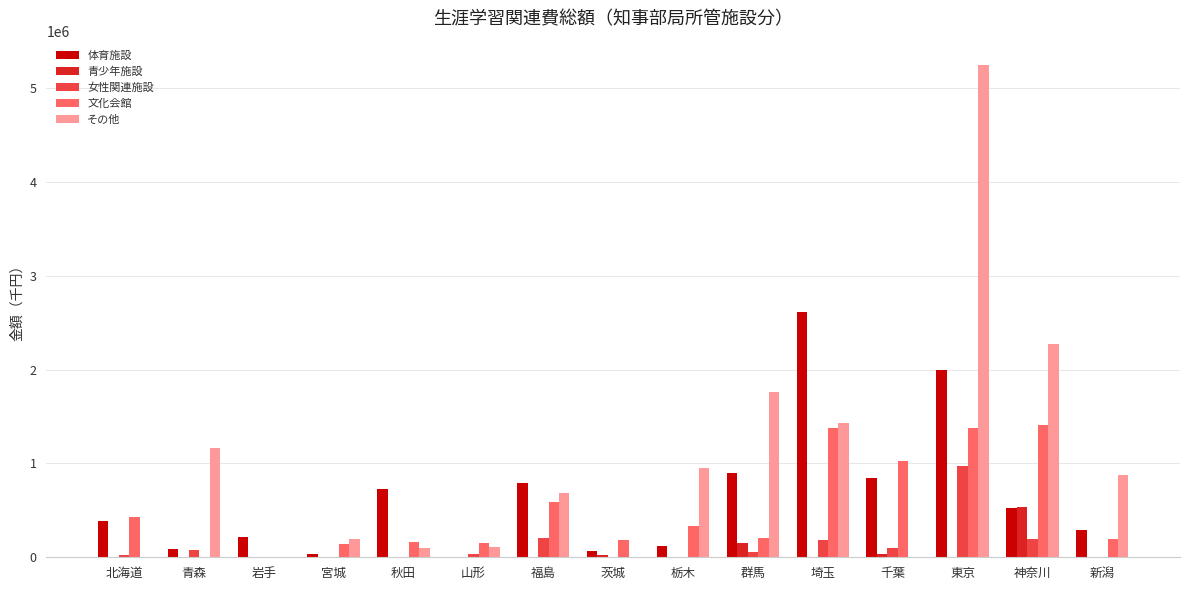

What are all the series names shown in the legend?

体育施設, 青少年施設, 女性関連施設, 文化会館, その他